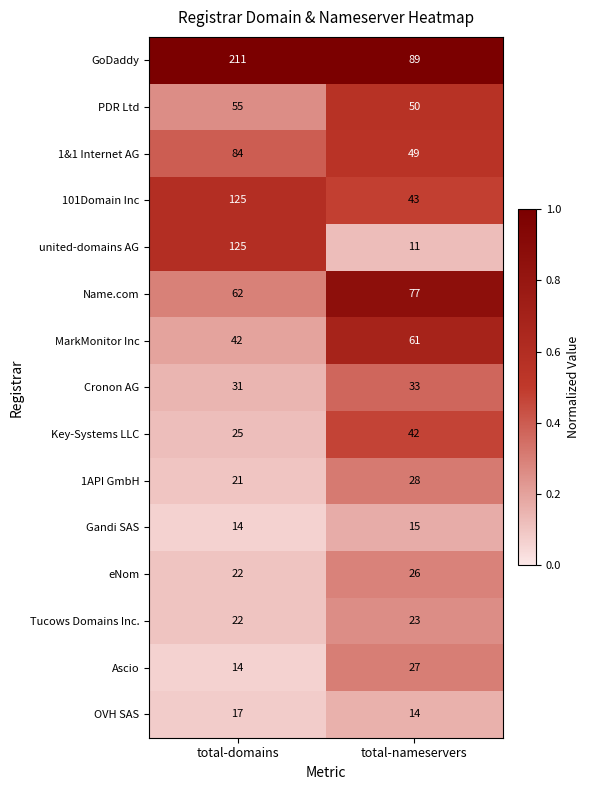

What is the spread (max minus min) of values at total-domains?

197